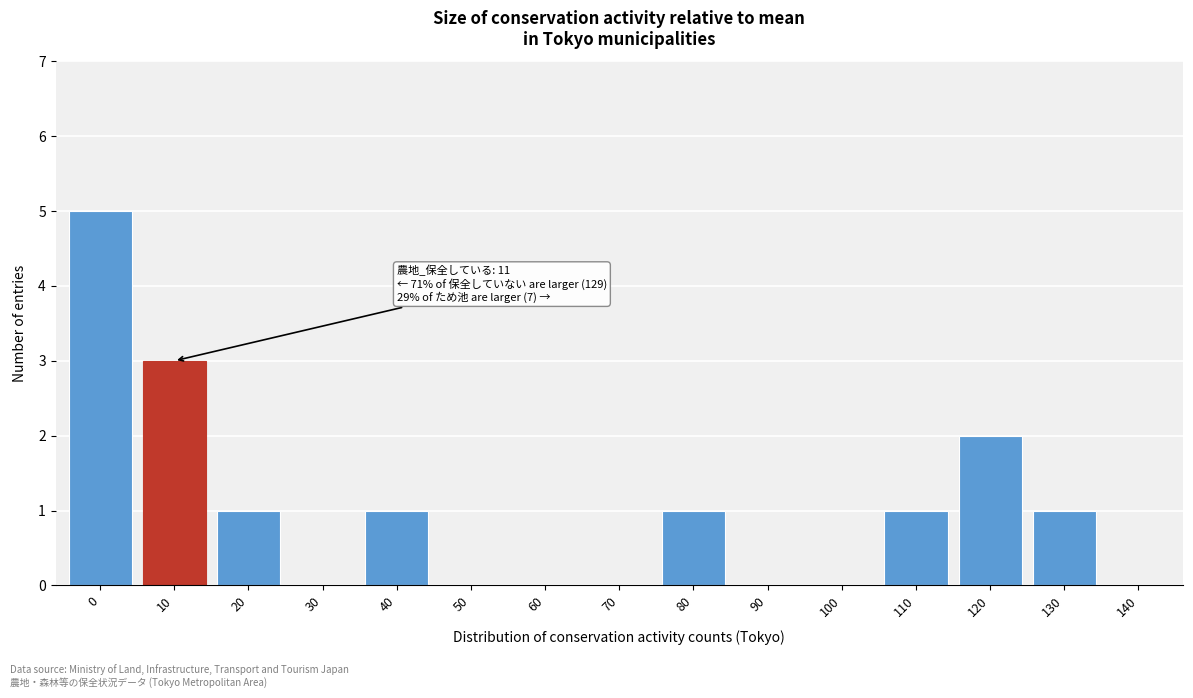

Reading right to left, transcribe all the data shown in this chart.

140=0	130=1	120=2	110=1	100=0	90=0	80=1	70=0	60=0	50=0	40=1	30=0	20=1	10=3	0=5